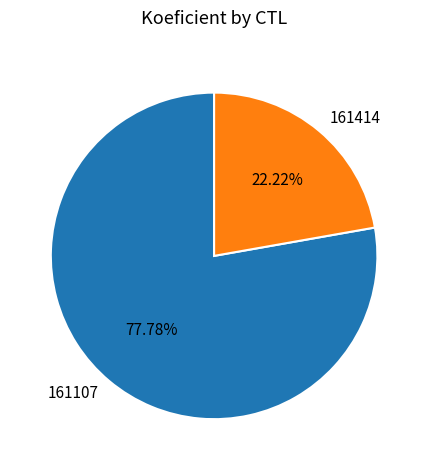

How many slices are in this pie chart?

2